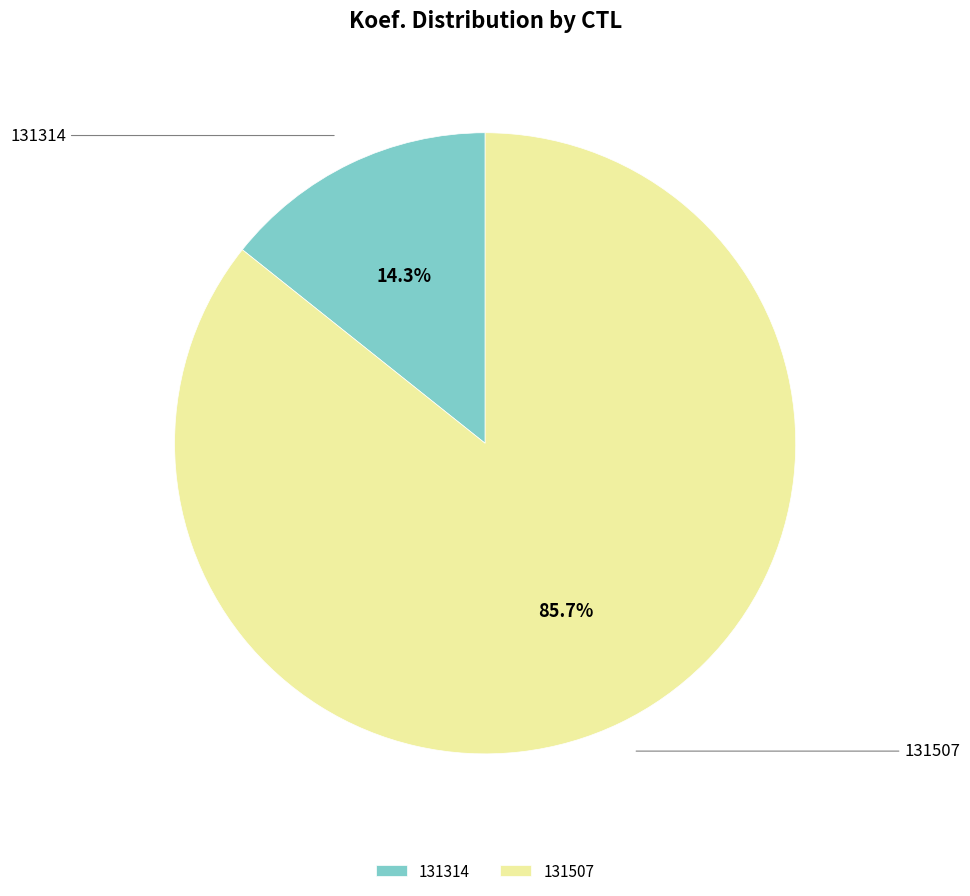

To the nearest percent, what is the difference between the largest and smallest slice percentages?

71%